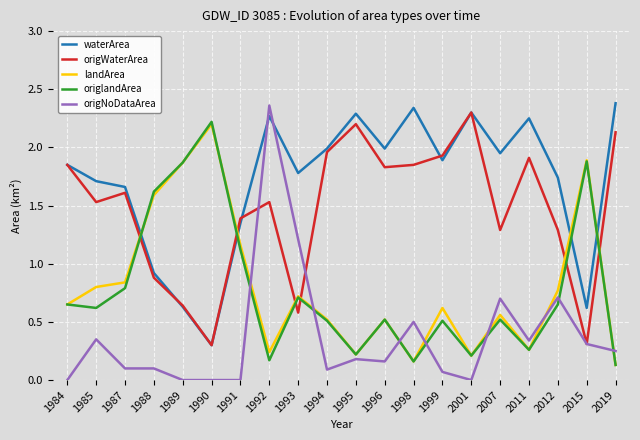

What value does the origWaterArea series have at 2012?

1.3